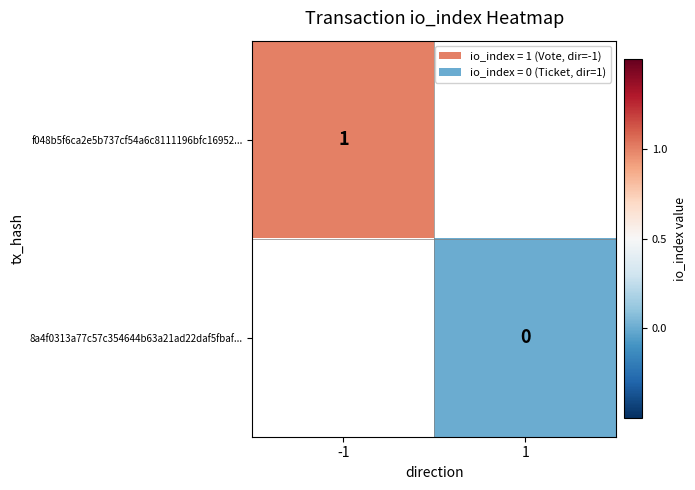

Which series has the widest spread of values?

f048b5f6ca2e5b737cf54a6c8111196bfc16952...